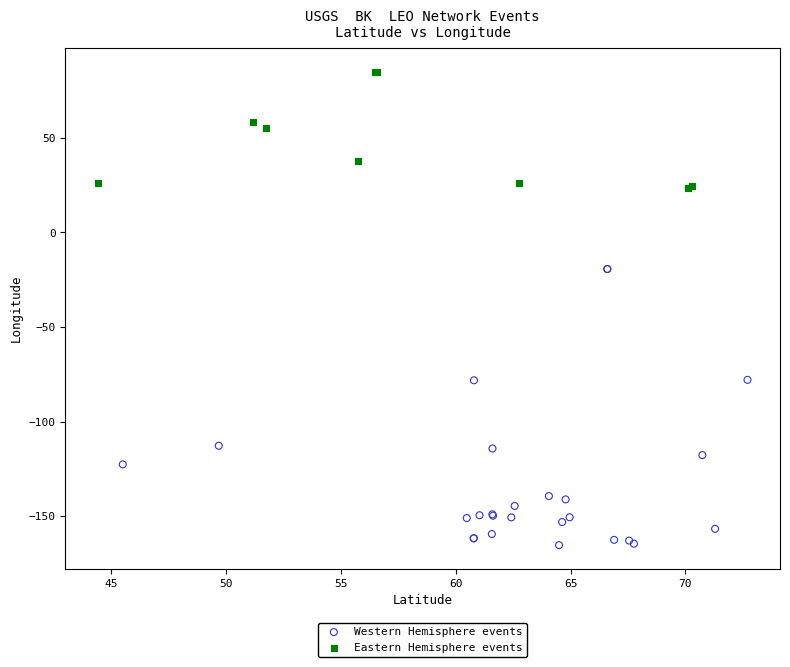

Which series reaches the maximum Y coordinate?

Eastern Hemisphere events